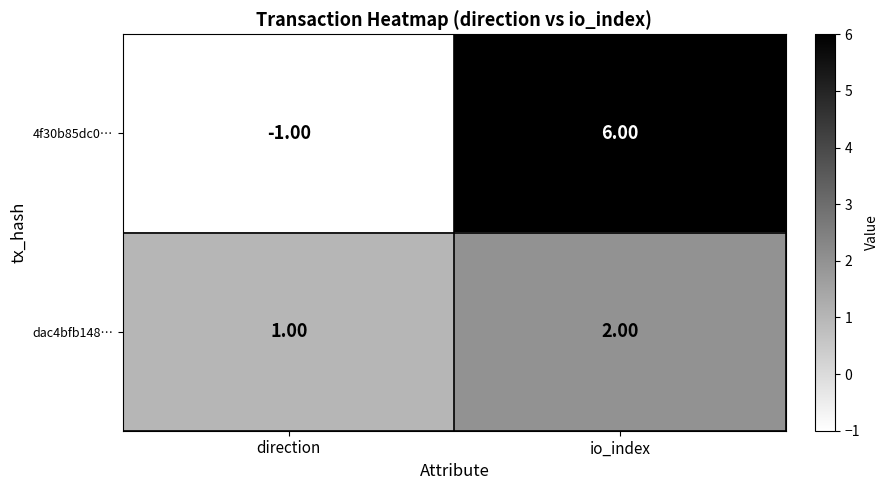

How many data points does each series have?

2